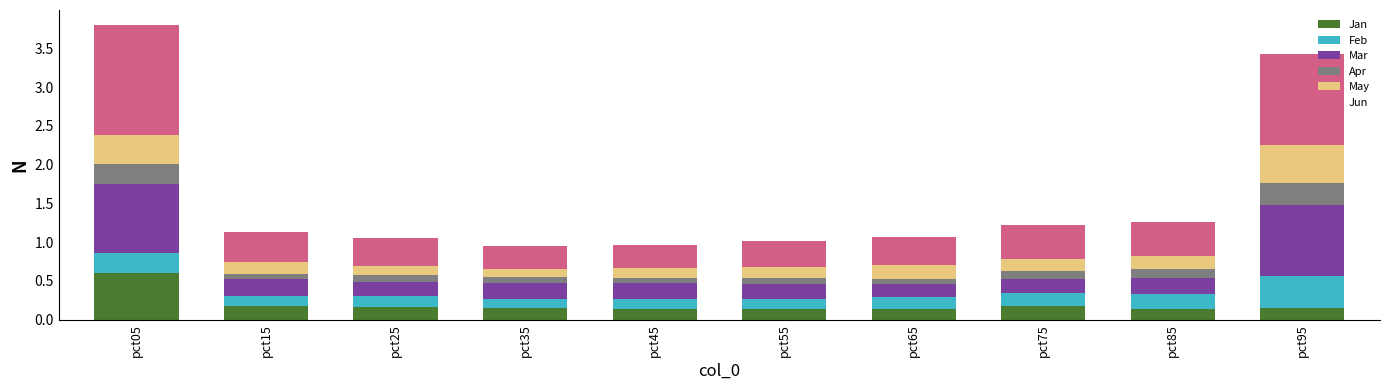

What is the difference between the maximum and minimum values in the Jan series?

0.5